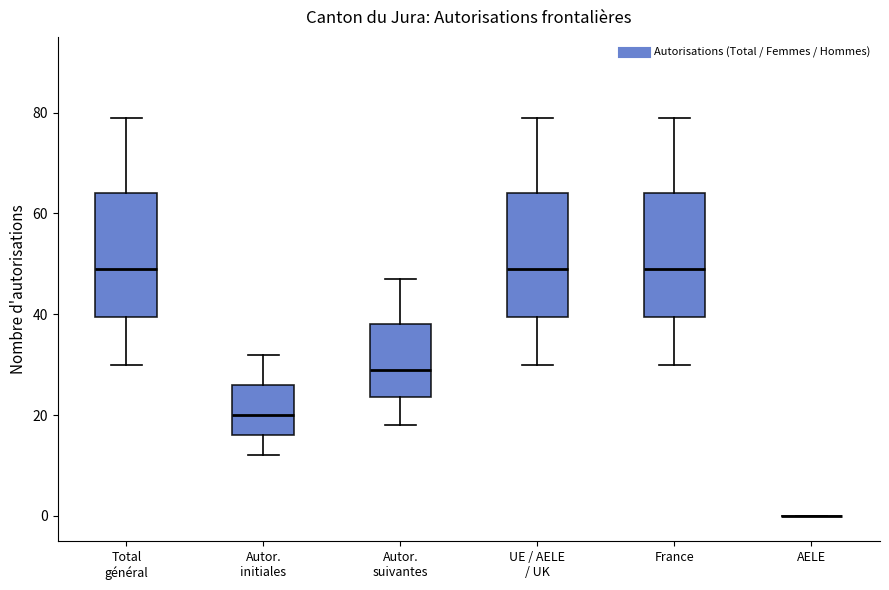

Reading left to right, transcribe this box plot: for each box, give where its median line is, the range the box spans, and where its two whiskers end, as read against the y-axis. The values are not printed on the chart, so give them approximately, as read against the axis.

Total général: median 50, box 40 to 64, whiskers 30 to 80
Autor. initiales: median 20, box 16 to 26, whiskers 12 to 32
Autor. suivantes: median 30, box 24 to 38, whiskers 18 to 48
UE / AELE / UK: median 50, box 40 to 64, whiskers 30 to 80
France: median 50, box 40 to 64, whiskers 30 to 80
AELE: box collapsed to a line at 0, whiskers 0 to 0